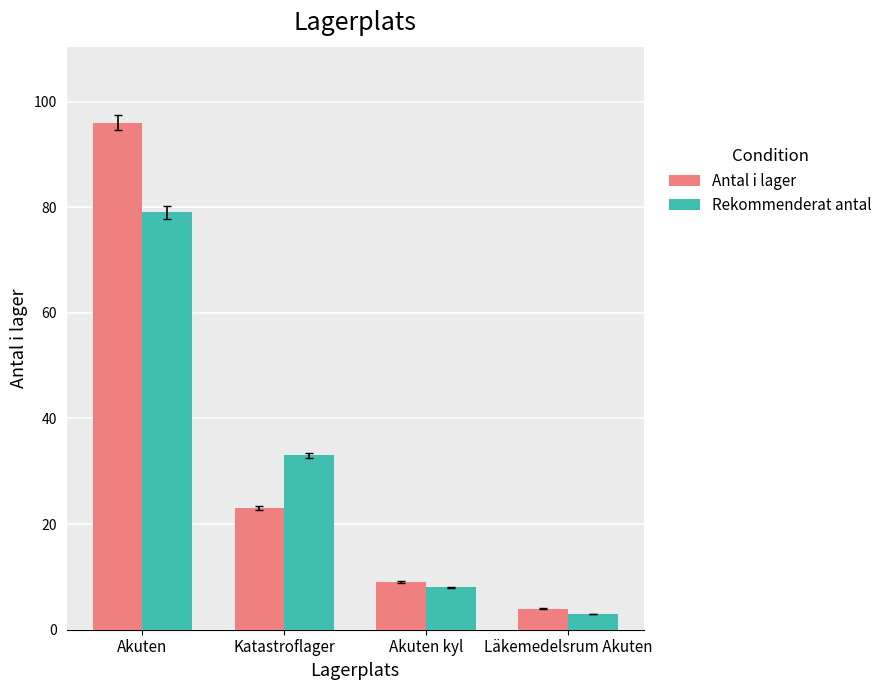

Which series has the widest spread of values?

Antal i lager